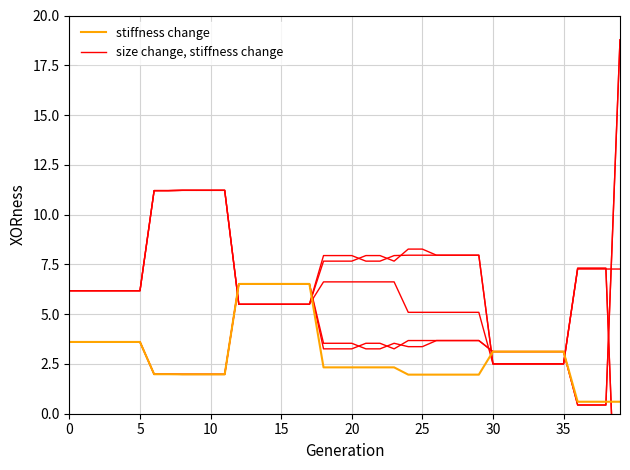

Rank the series at 9 from highest to lowest value.

size change, stiffness change, stiffness change